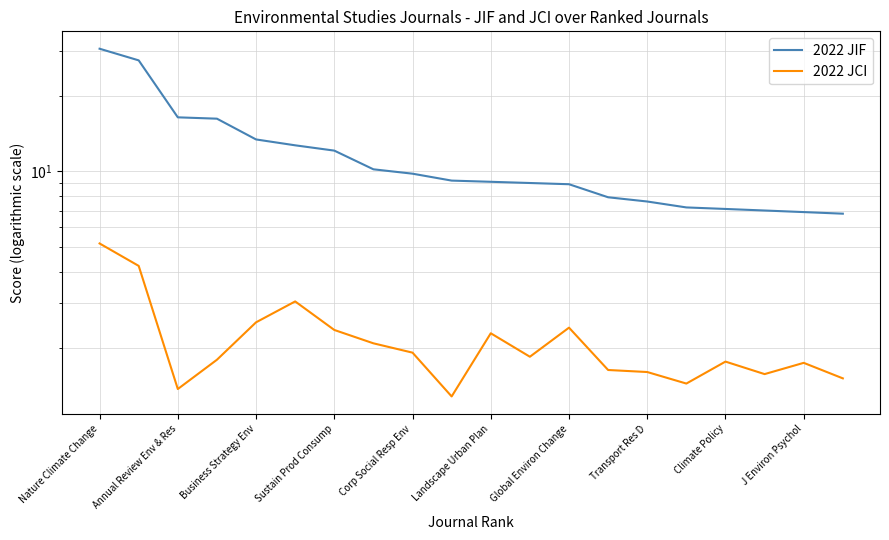

Which series has the widest spread of values?

2022 JIF